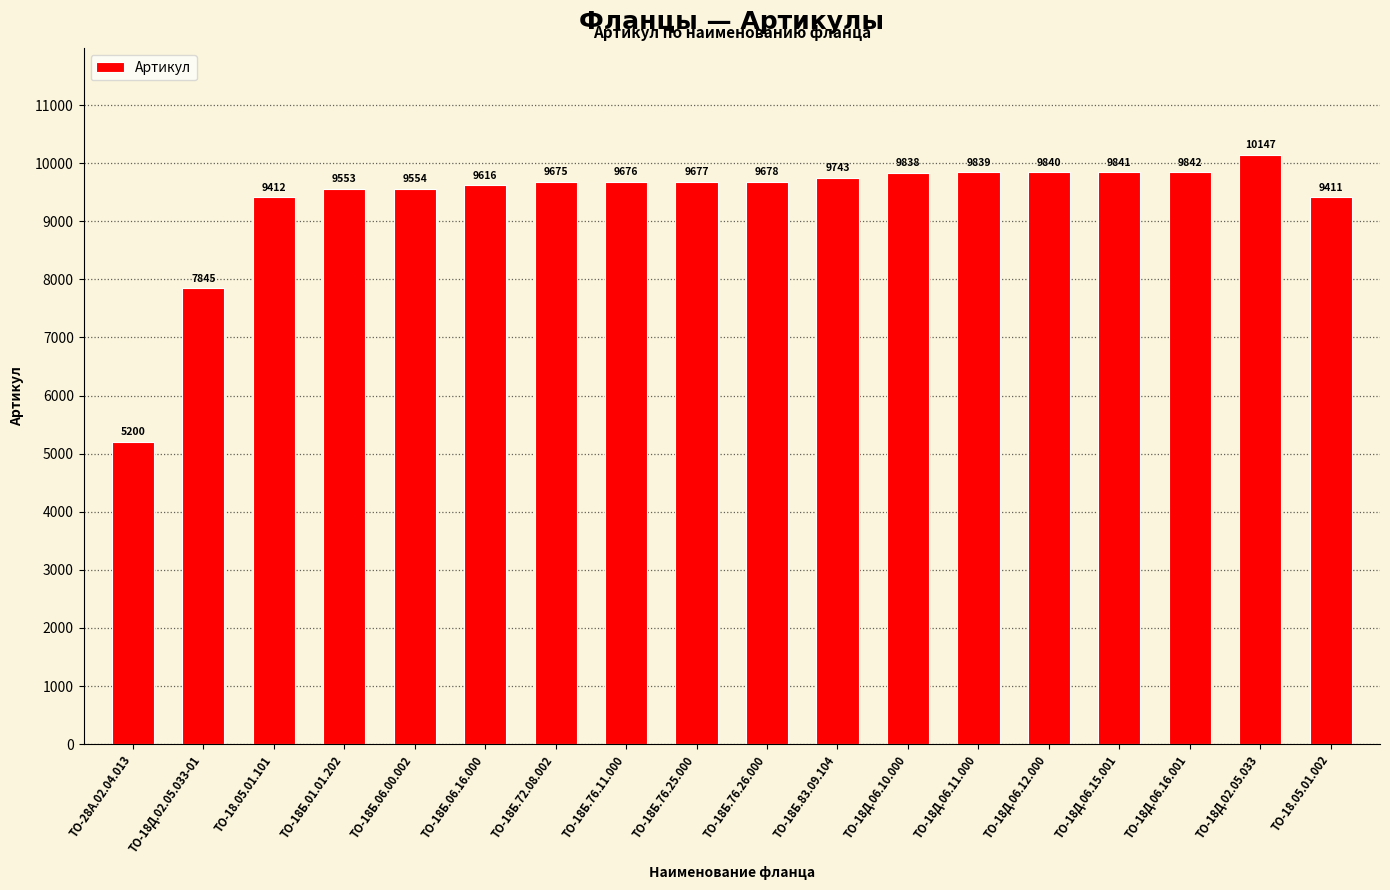

What is the value of the 4th bar from the left?

9553